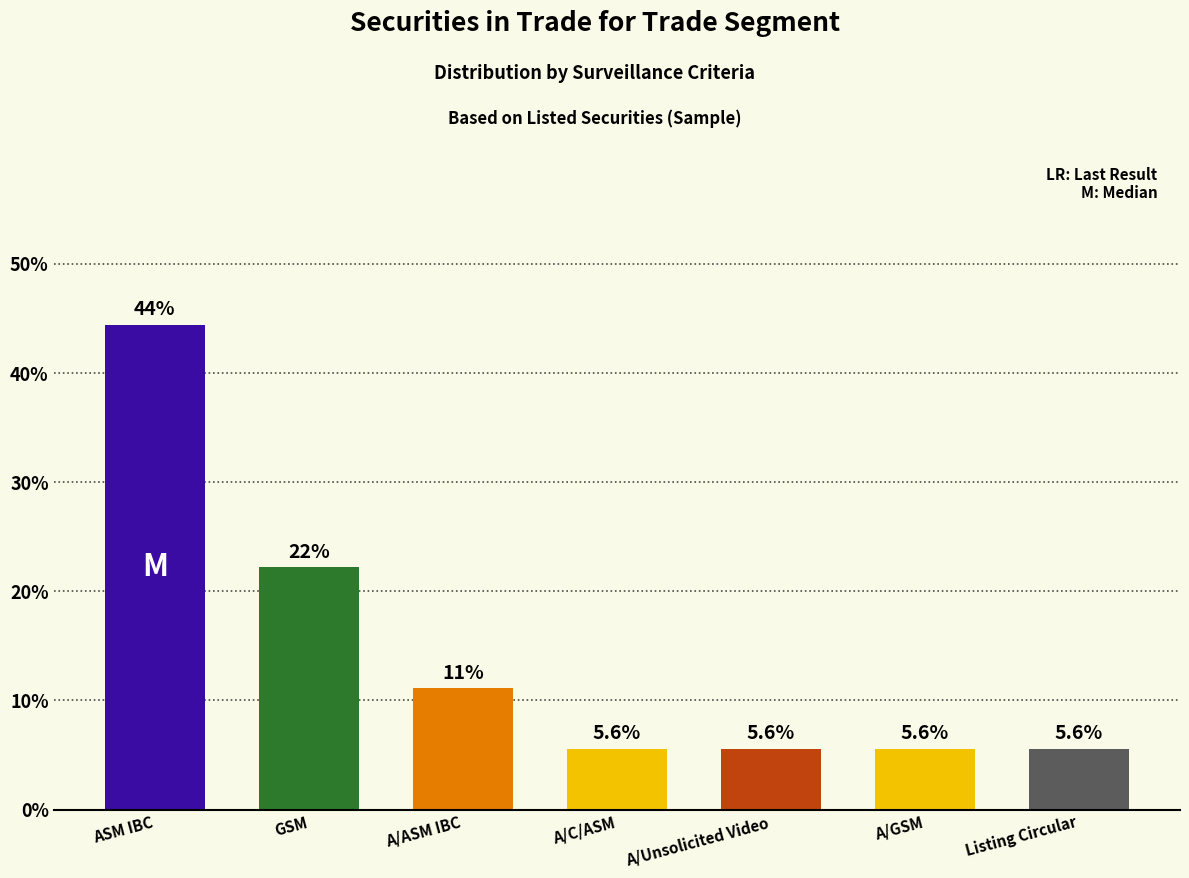

What position from the left is A/C/ASM?

4